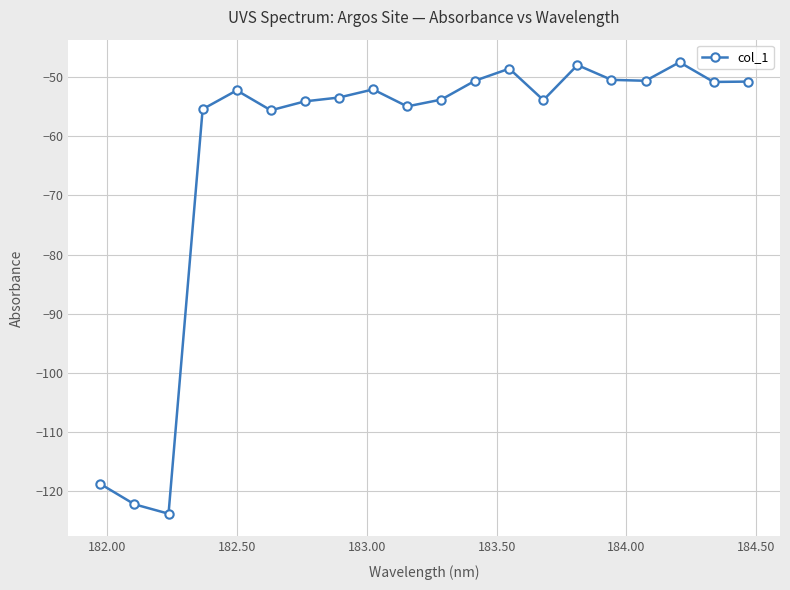

Is this an area chart (filled region under the line)?

No